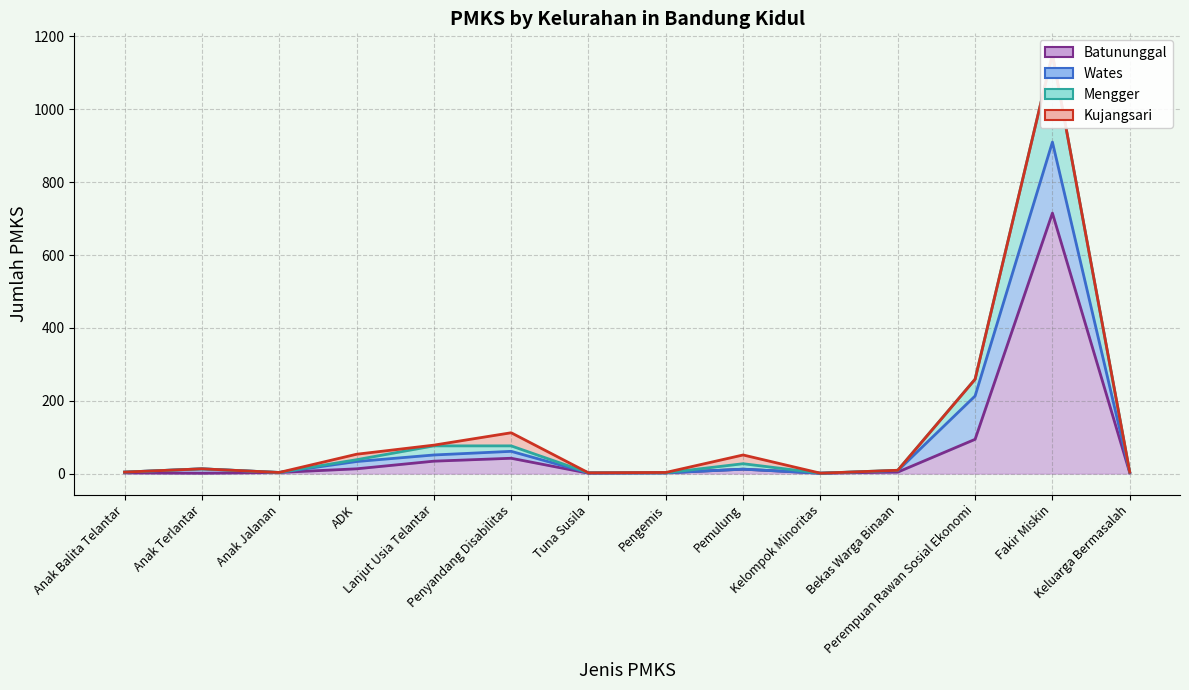

True or false: Mengger and Batununggal cross at least once.

False